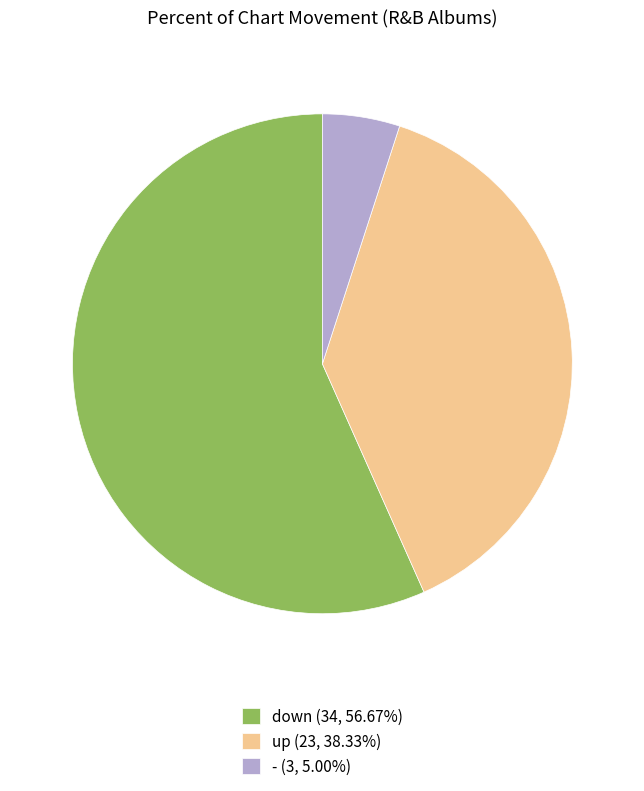

The down slice represents 48% of the pie. True or false?

False